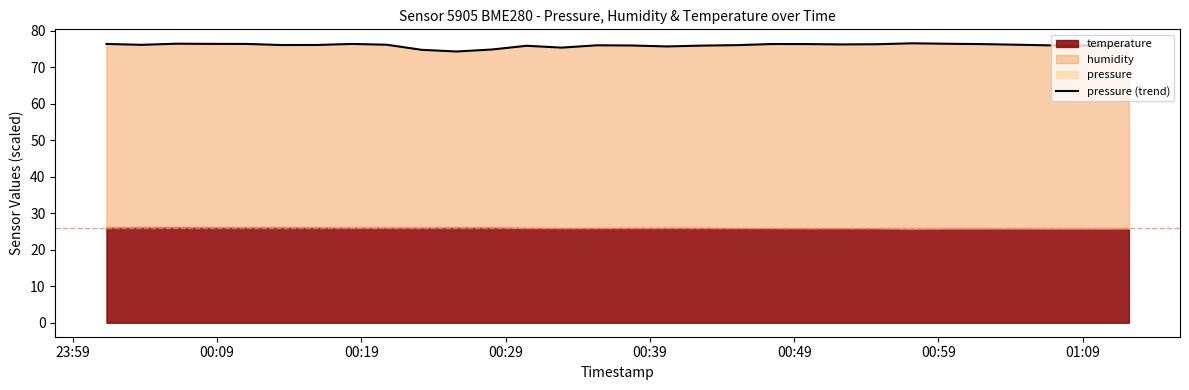

Reading left to right, extract all data points from this chart.

76.3	76.1	76.4	76.4	76.3	76.0	76.1	76.3	76.1	74.7	74.3	74.8	75.8	75.3	76.0	75.9	75.7	75.9	76.0	76.3	76.3	76.2	76.3	76.5	76.4	76.3	76.1	75.9	75.8